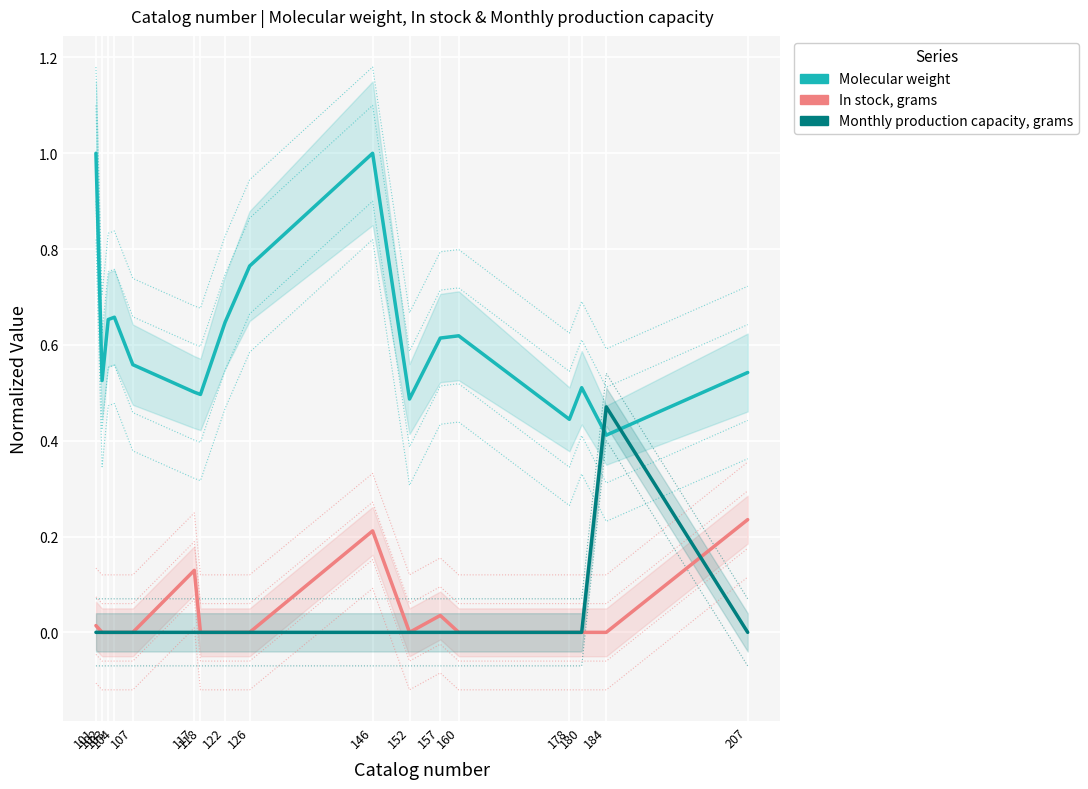

Count the number of data series in this chart.

3